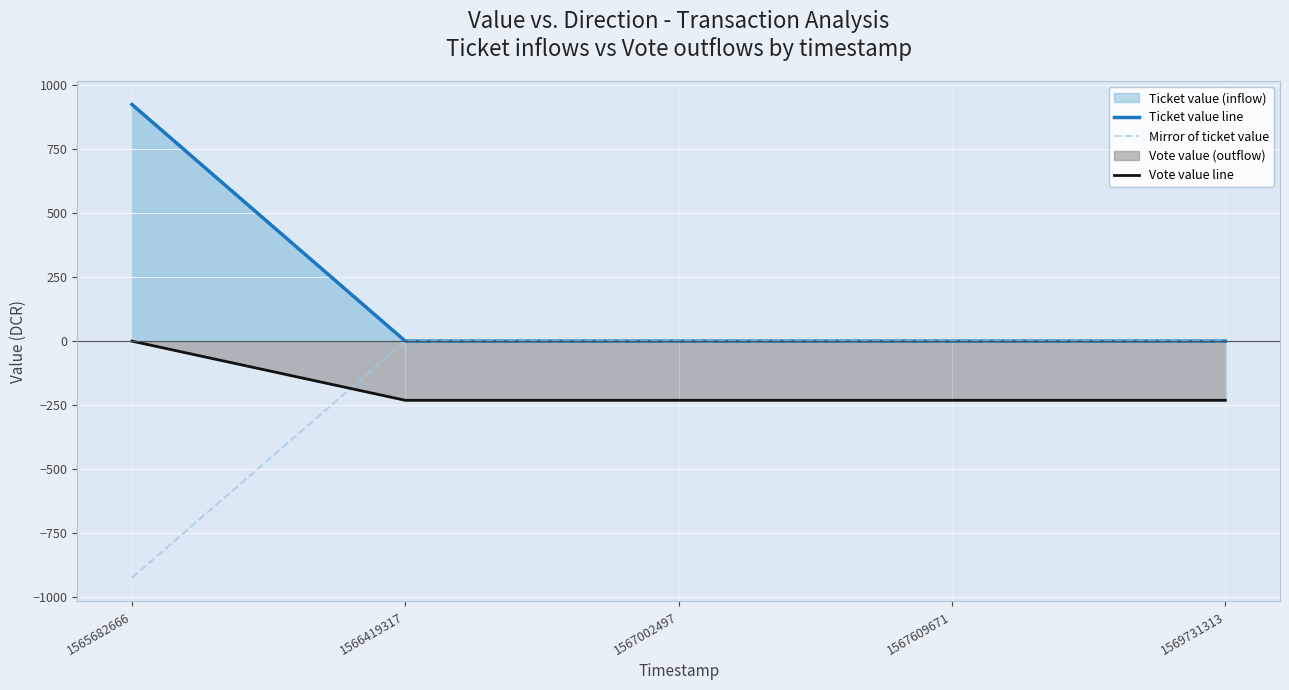

The Vote value line series shows -231.4 at 1567609671. True or false?

True